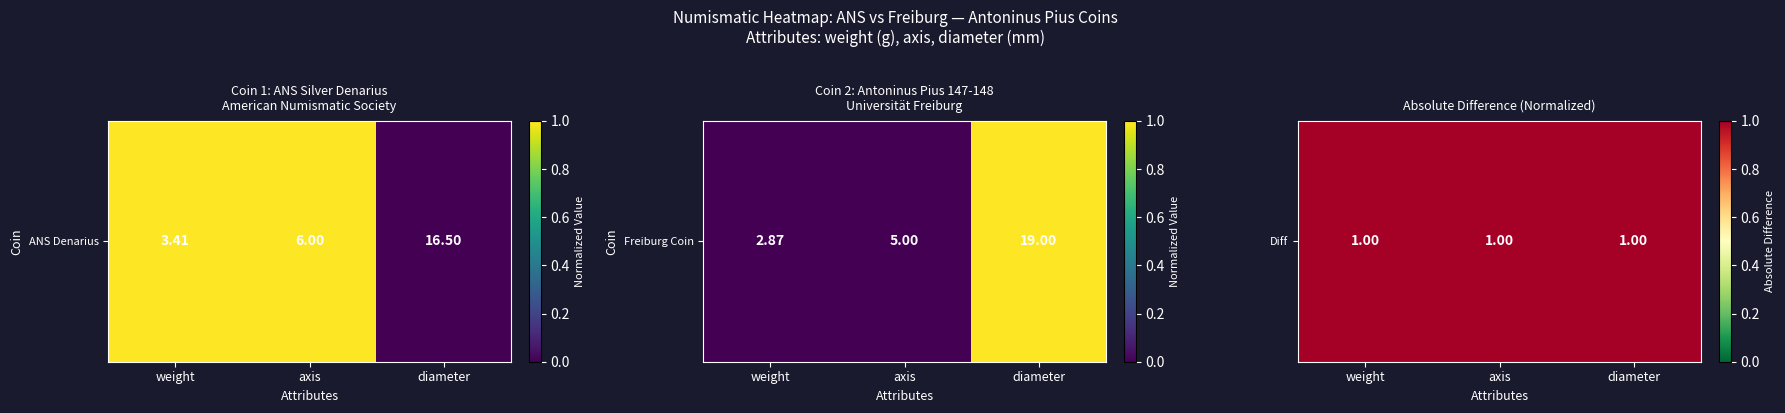

What is the total value across all series at axis?

1.0